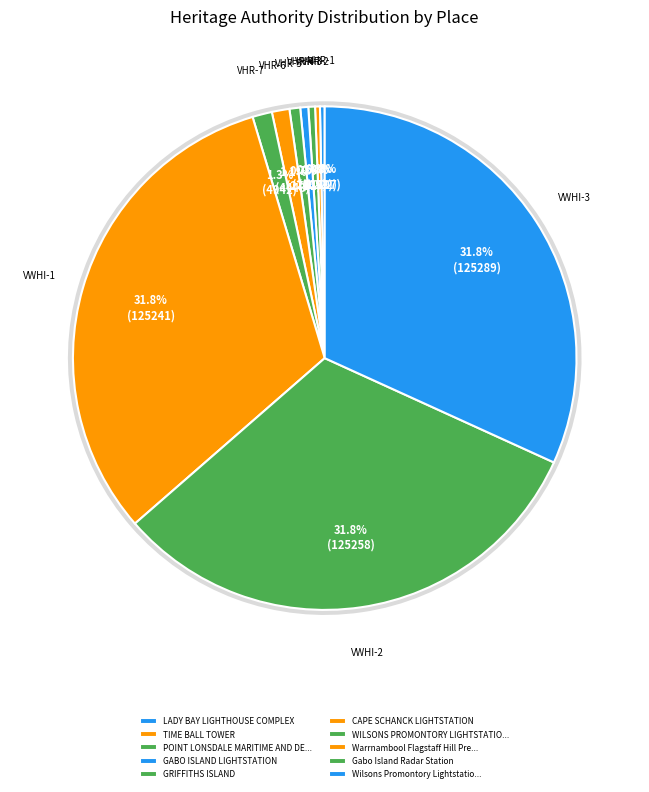

Does GABO ISLAND LIGHTSTATION account for over 50% of the chart?

No